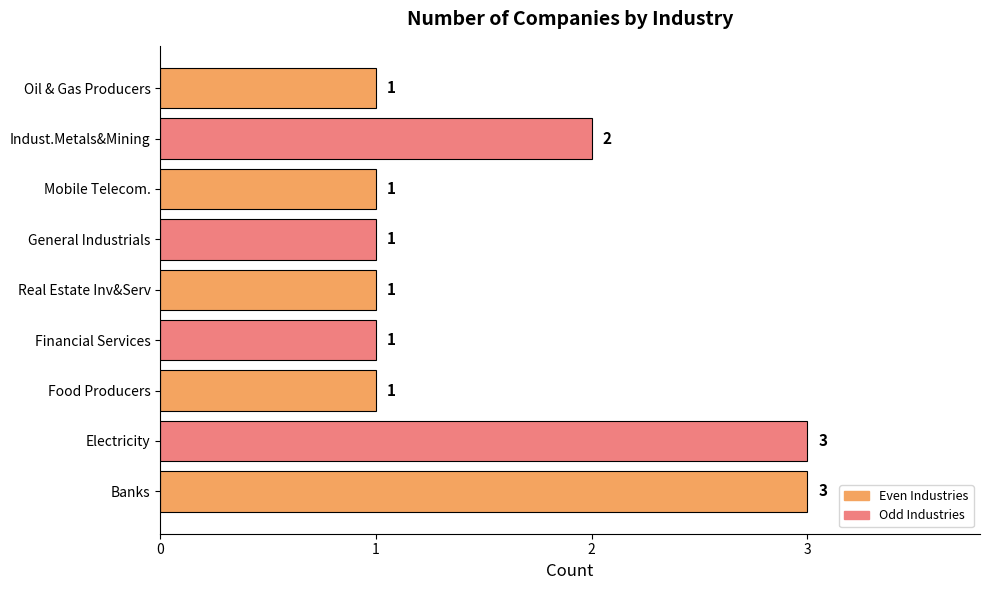

Reading top to bottom, list all the values displayed in this chart.

1	2	1	1	1	1	1	3	3